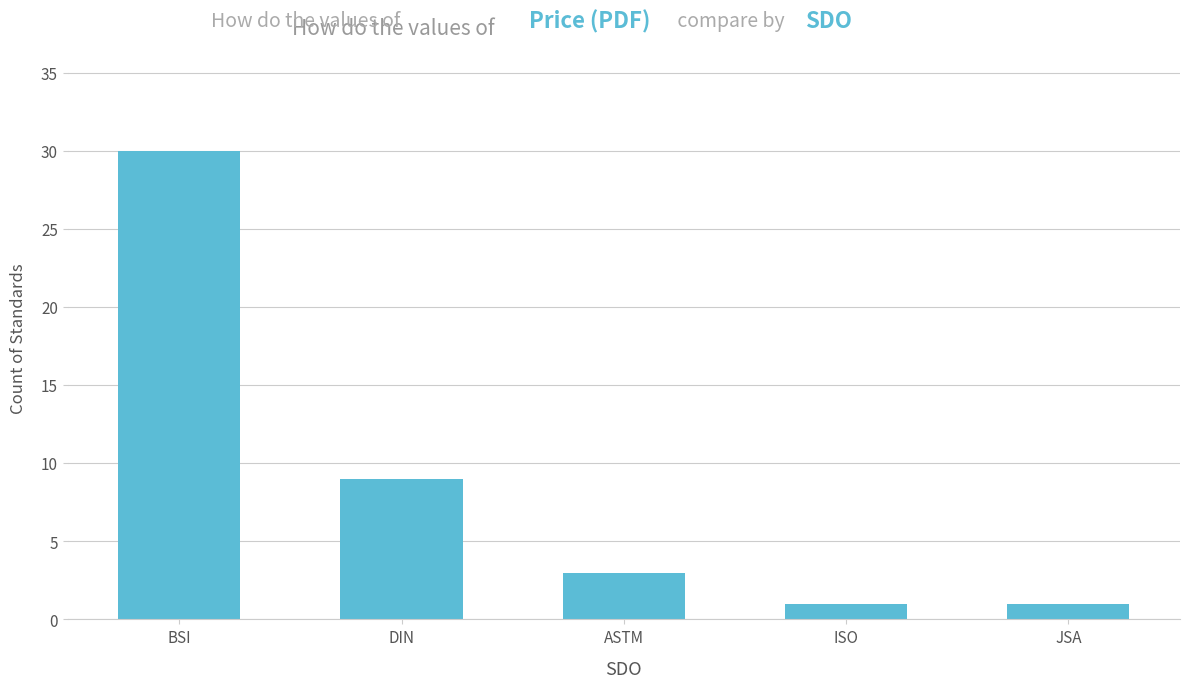

What is the average value?

9